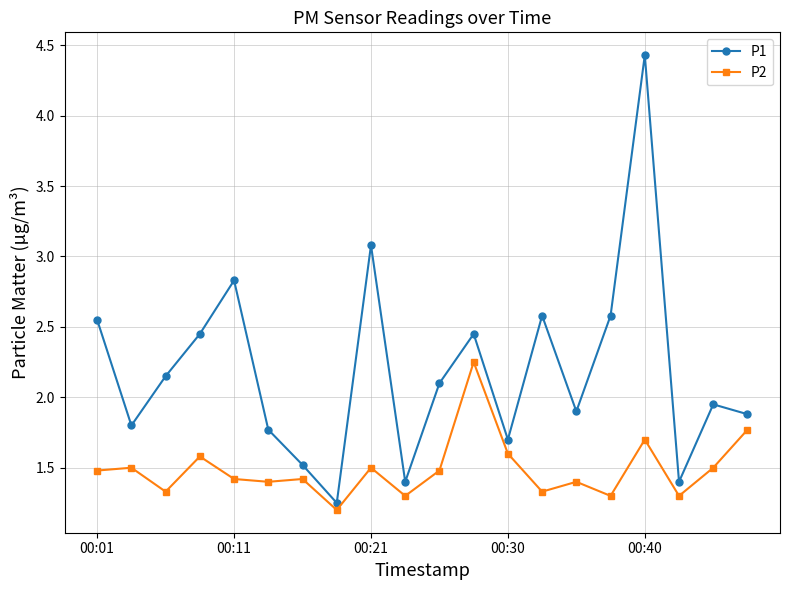

What is the highest value of the P1 series?

4.4